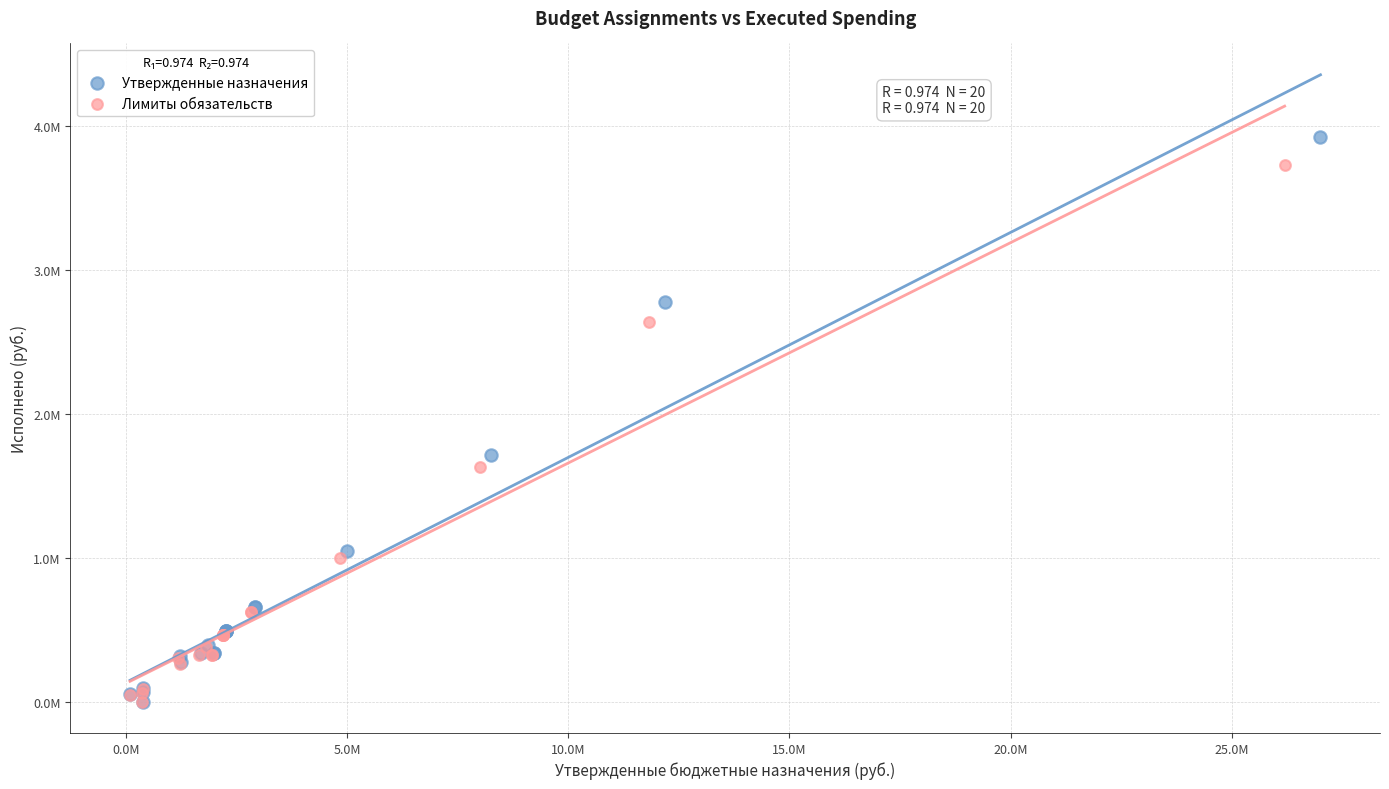

Which series reaches the maximum Y coordinate?

Утвержденные назначения